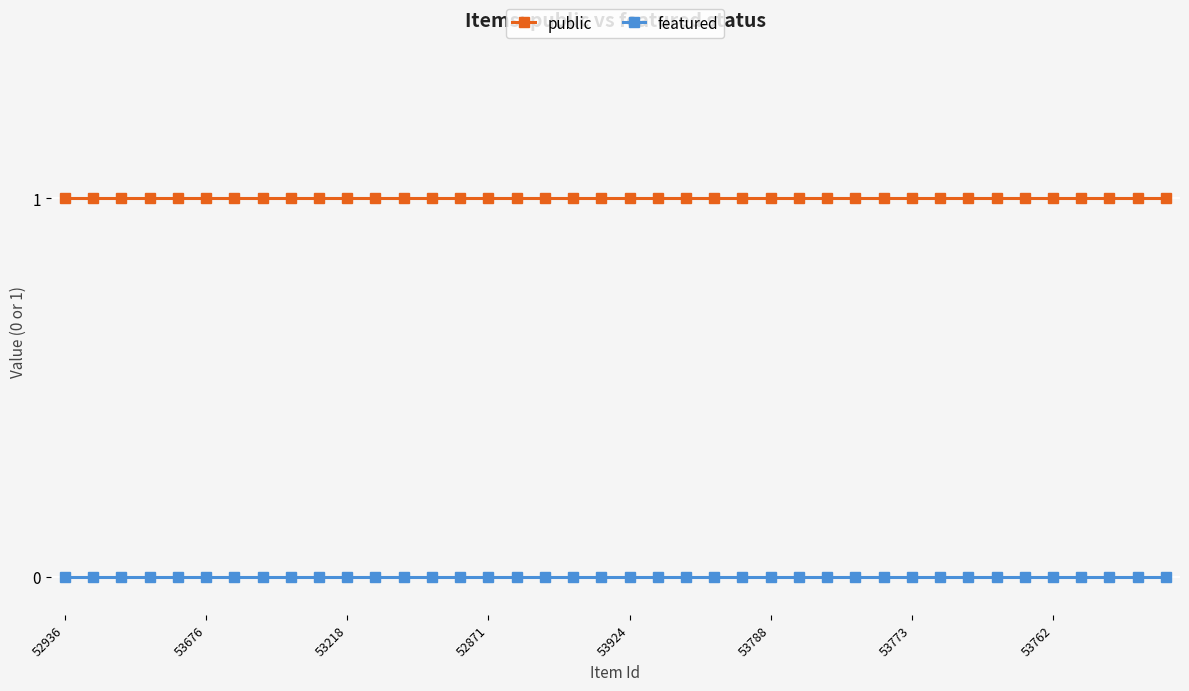

What is the value of the public point at the 8th from the left?

1